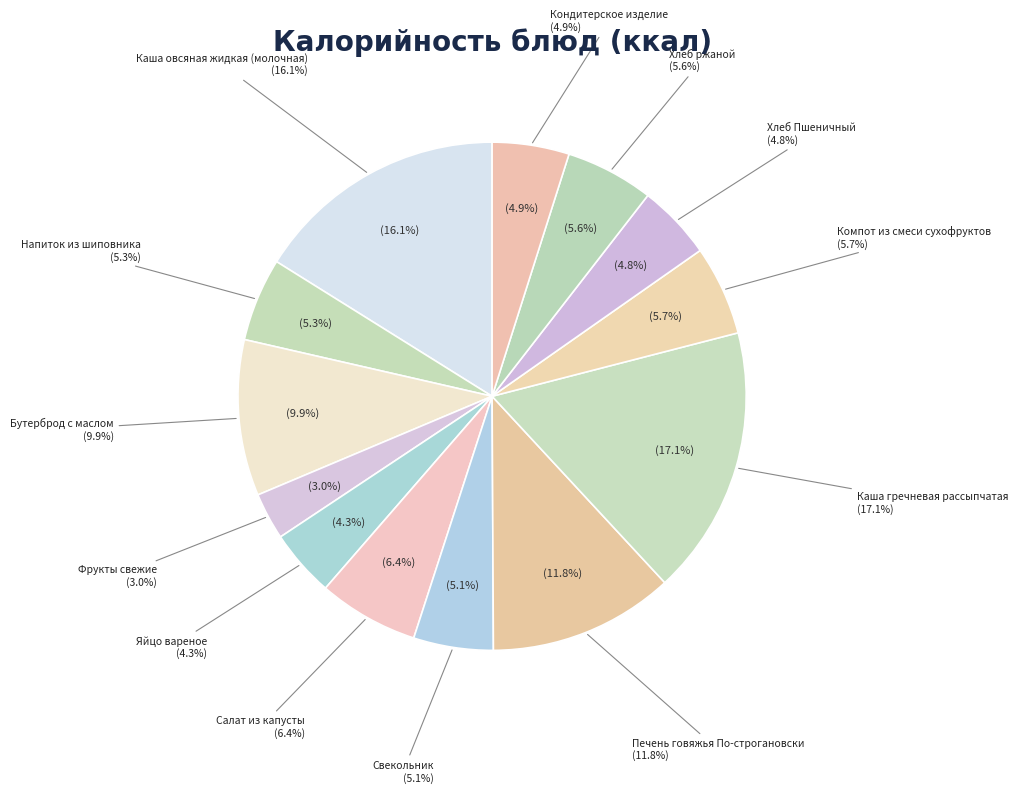

Which slice is the largest?

Каша гречневая рассыпчатая